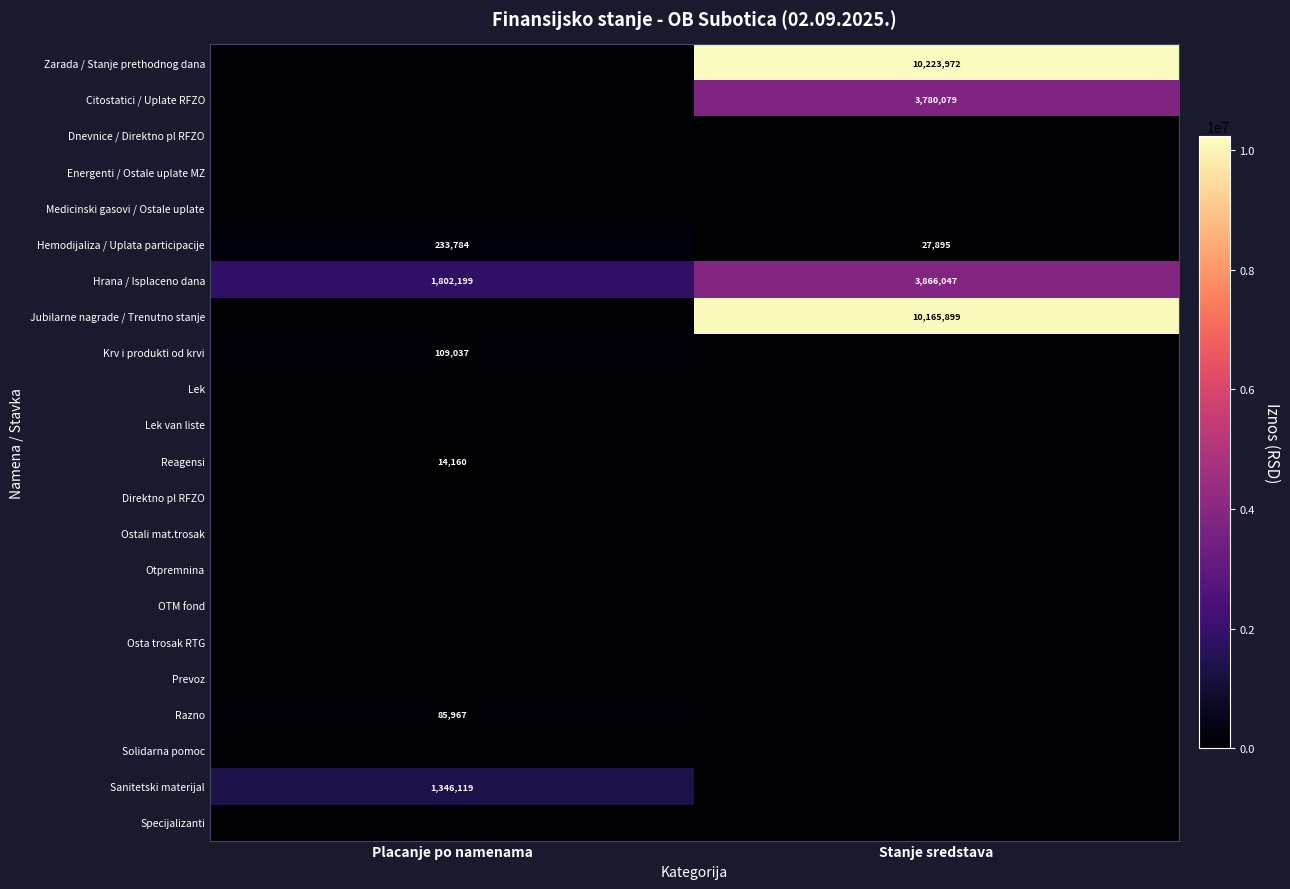

What is the difference between the maximum and minimum values in the Hrana / Isplaceno dana series?

2063848